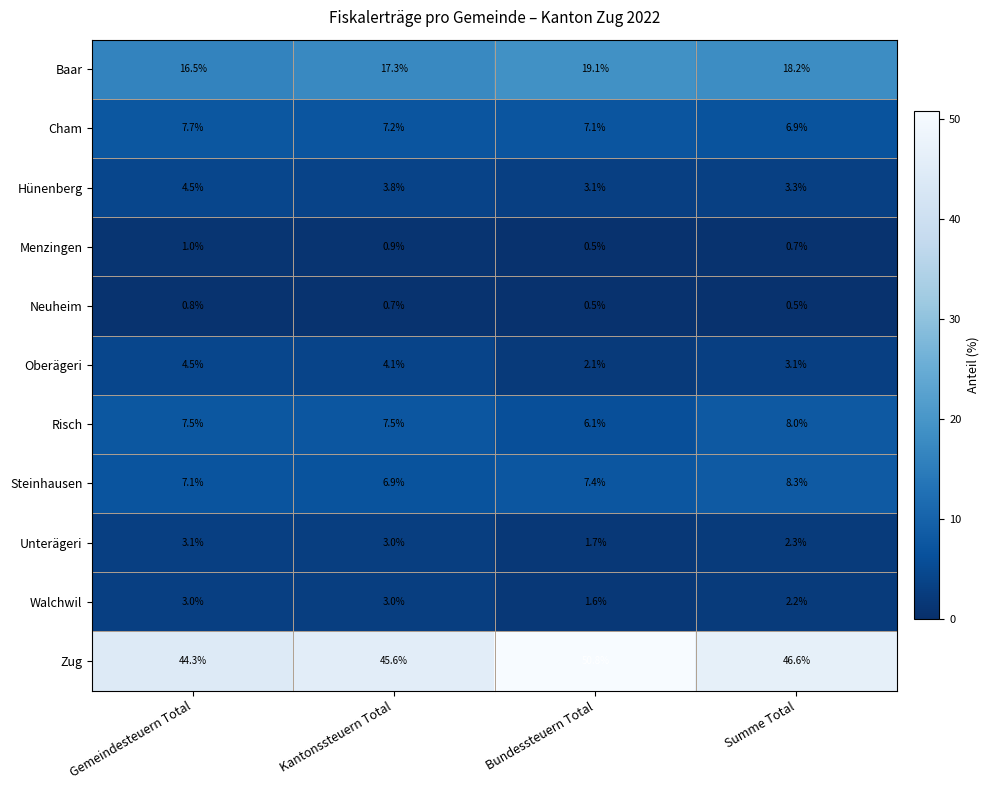

Which series has the largest range (max minus min)?

Zug